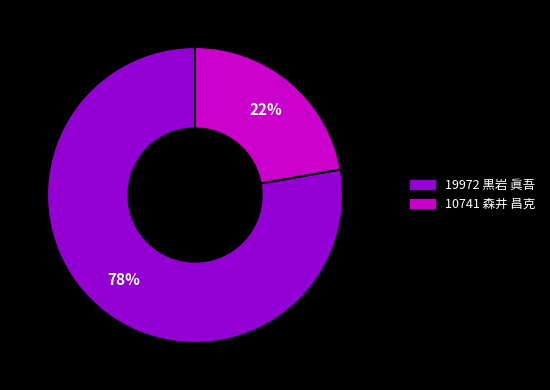

To the nearest percent, what percentage of the pie is 10741 森井 昌克?

22%